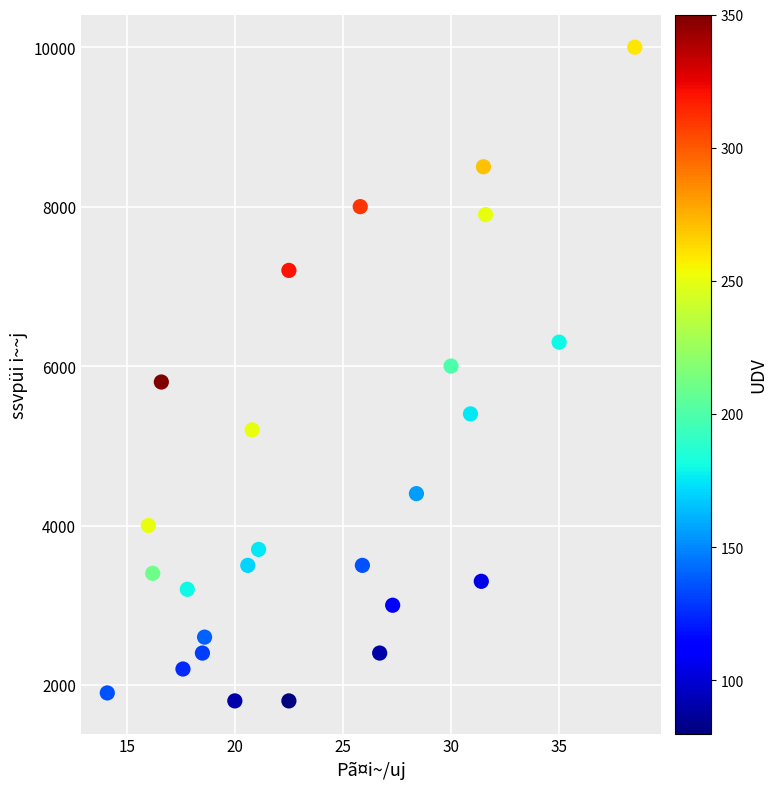

What is the range of Y values (max minus min)?

8200